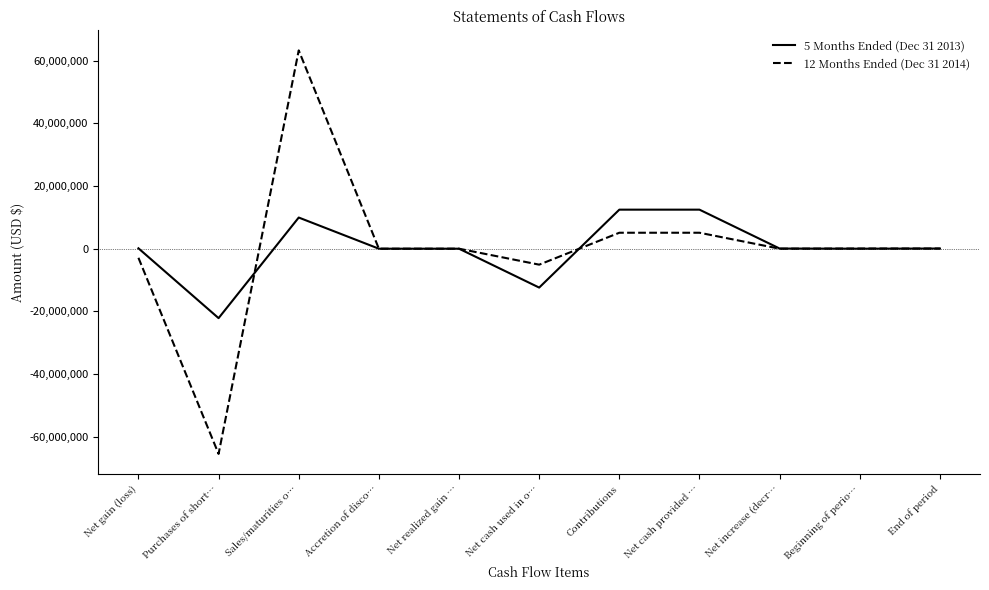

What position from the right is Net realized gain …?

7